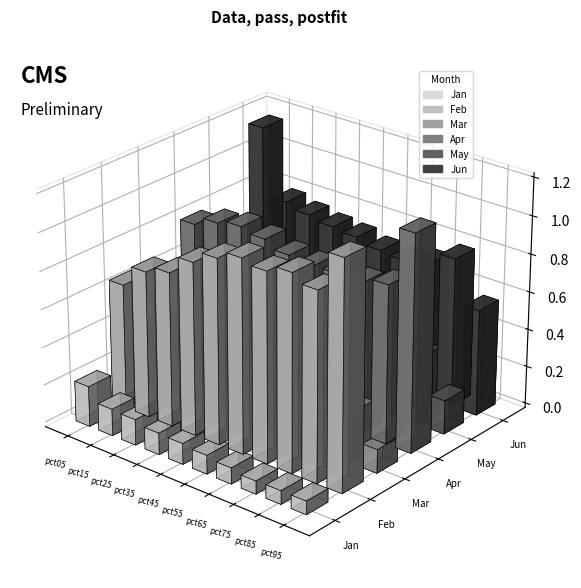

What is the approximate value of Jan at pct95?

0.1